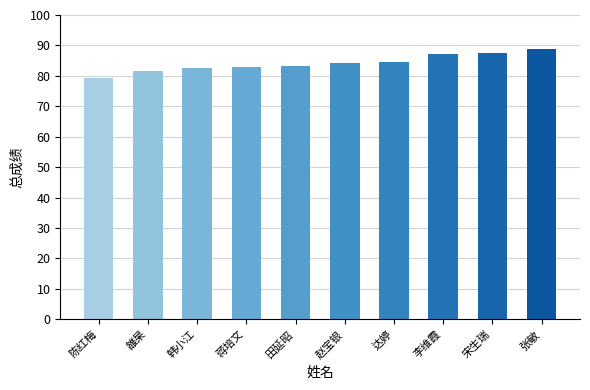

How many distinct data groups are displayed?

1